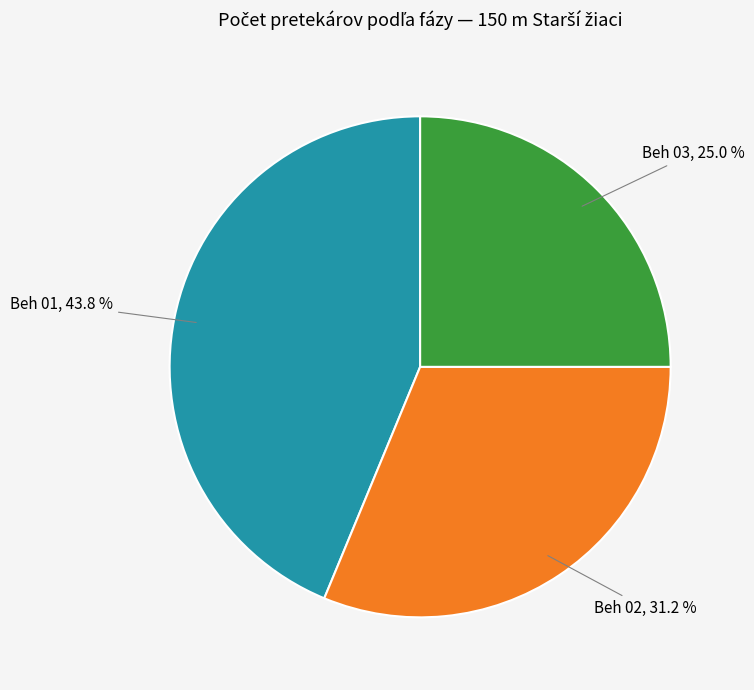

Does any single category account for the majority?

No